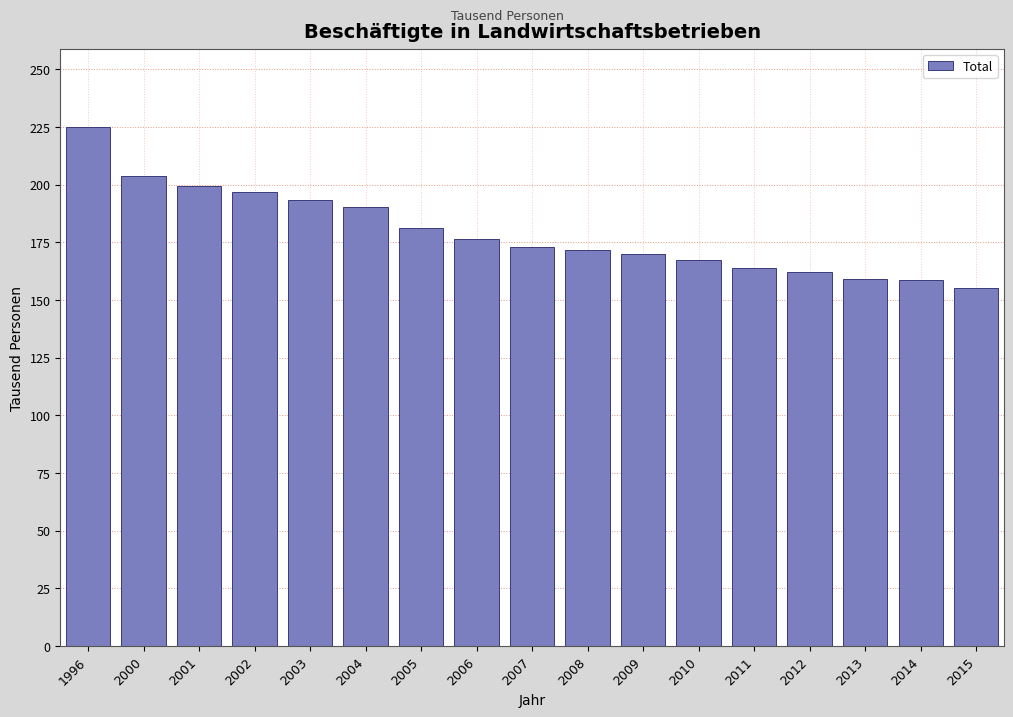

What is the value of the 3rd bar from the left?

199.7